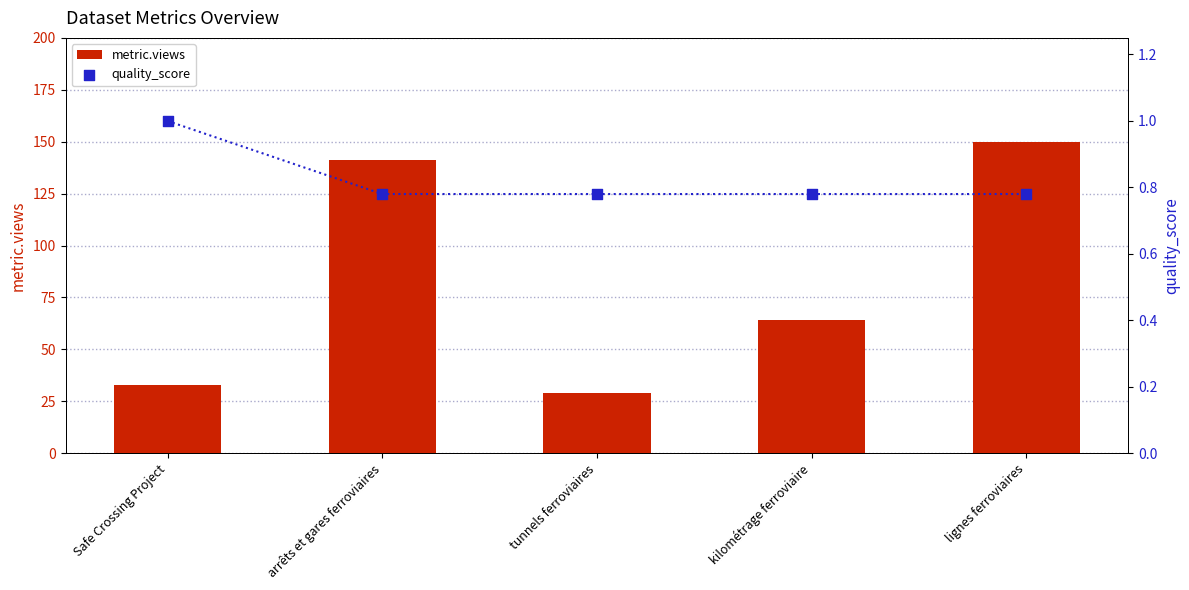

At how many categories does at least one series exceed 69?

2